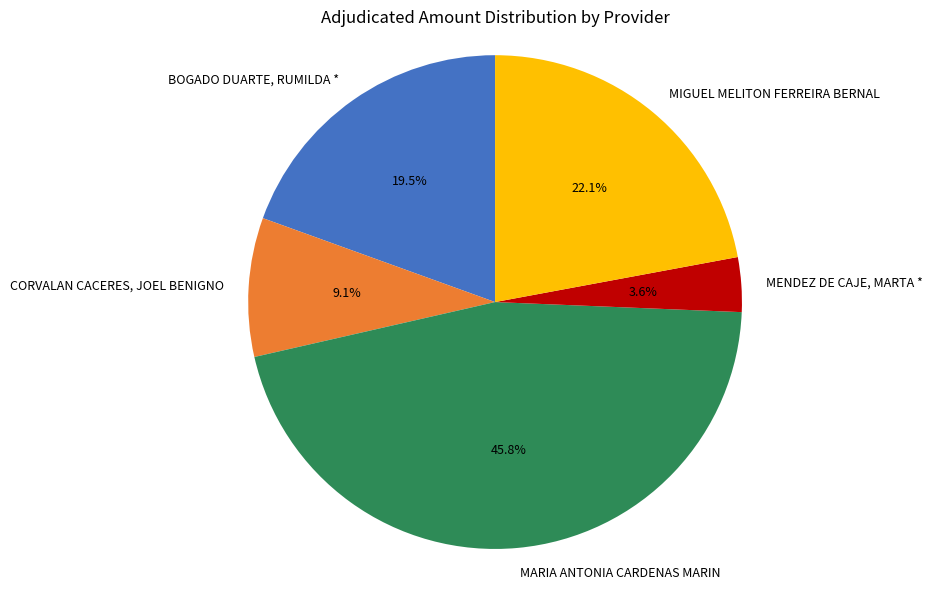

Between MENDEZ DE CAJE, MARTA * and MIGUEL MELITON FERREIRA BERNAL, which is larger?

MIGUEL MELITON FERREIRA BERNAL